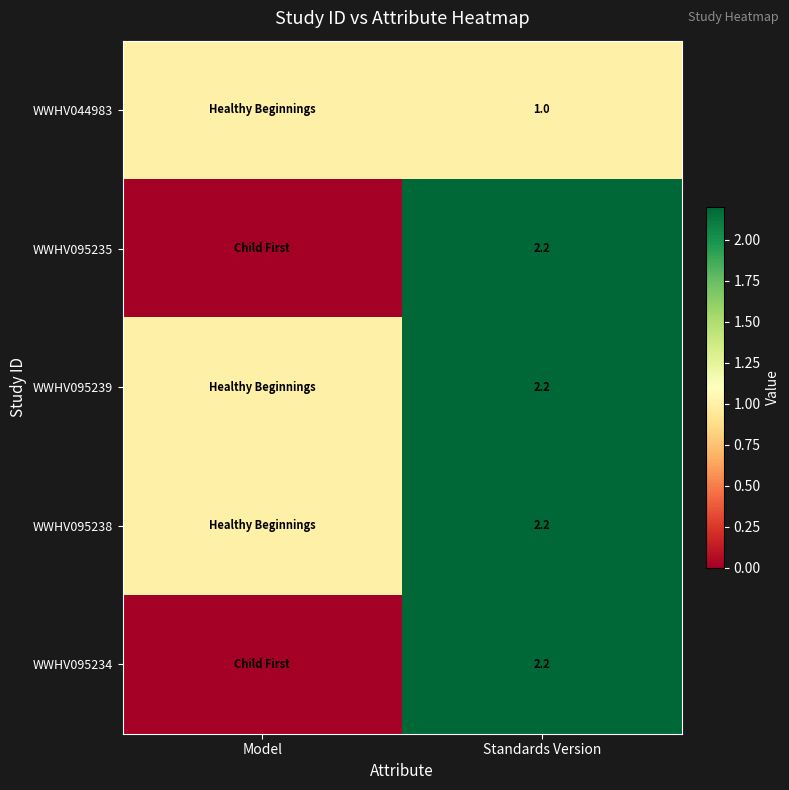

Is it true that WWHV095235 equals 2.2 at Standards Version?

True